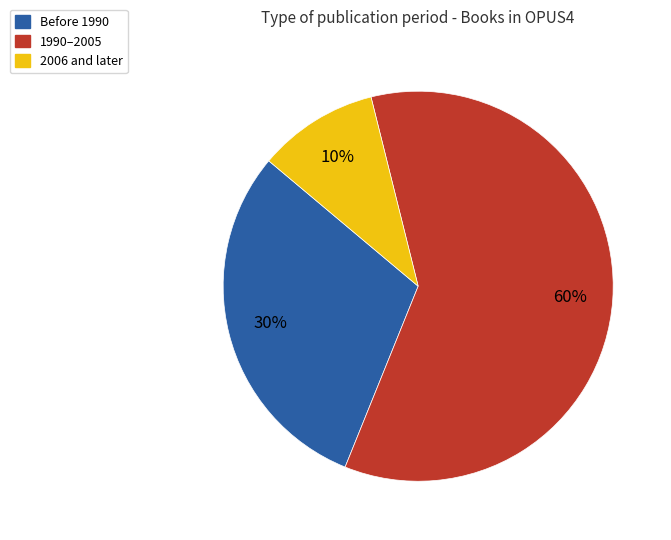

To the nearest percent, what is the average slice percentage?

33%